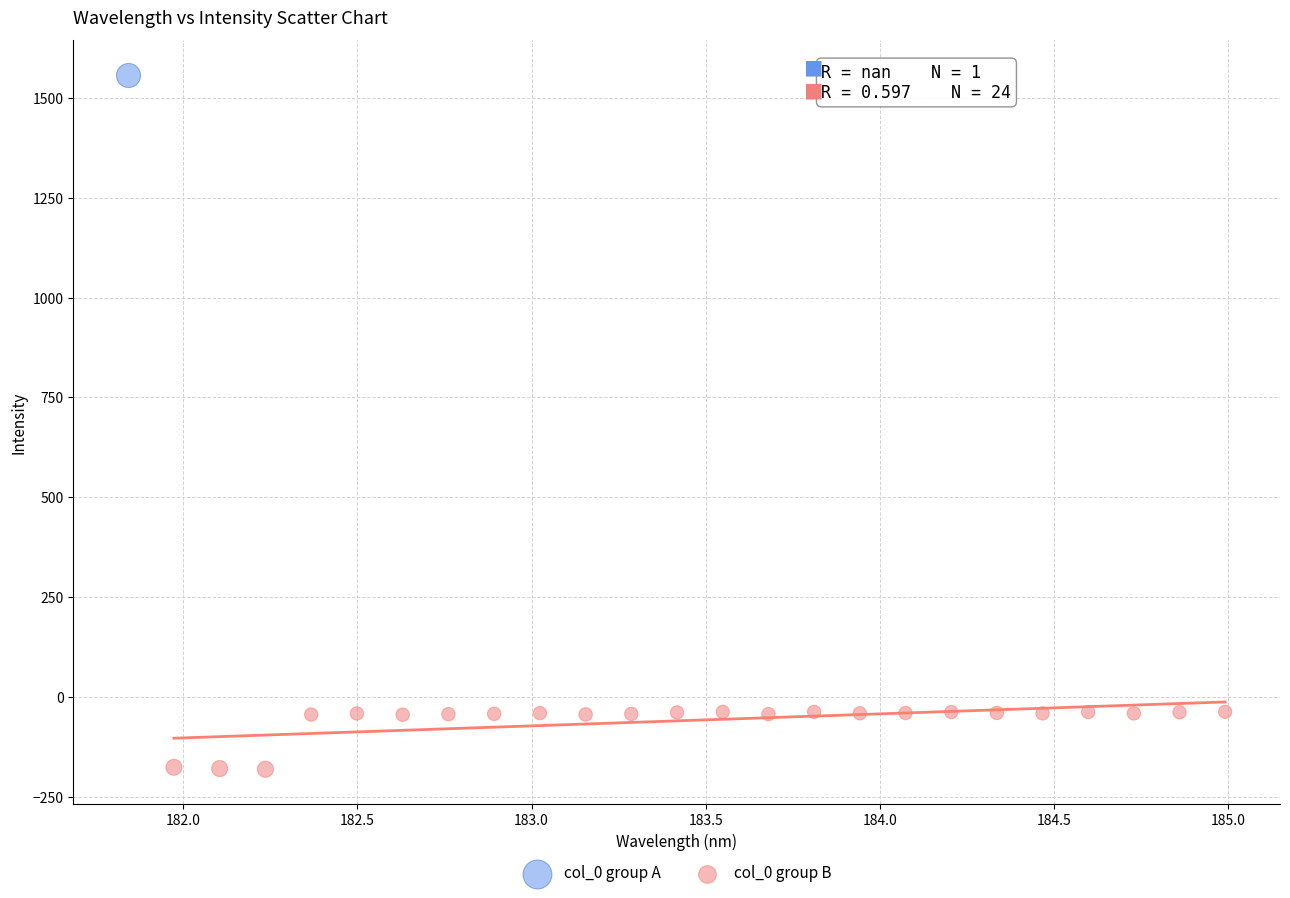

What are all the series names shown in the legend?

col_0 group A, col_0 group B